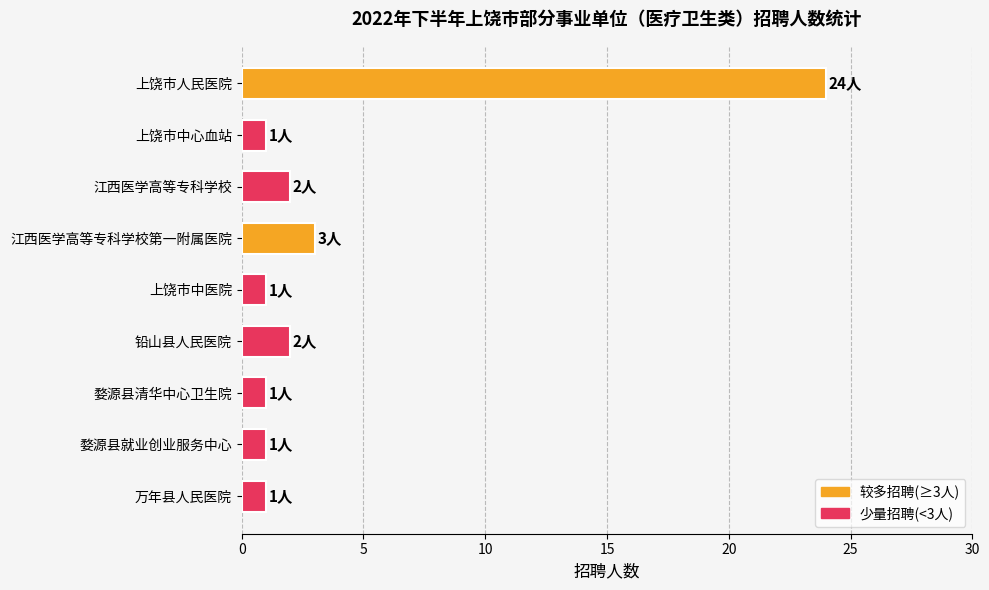

True or false: the data shows 1 at 婺源县清华中心卫生院.

True